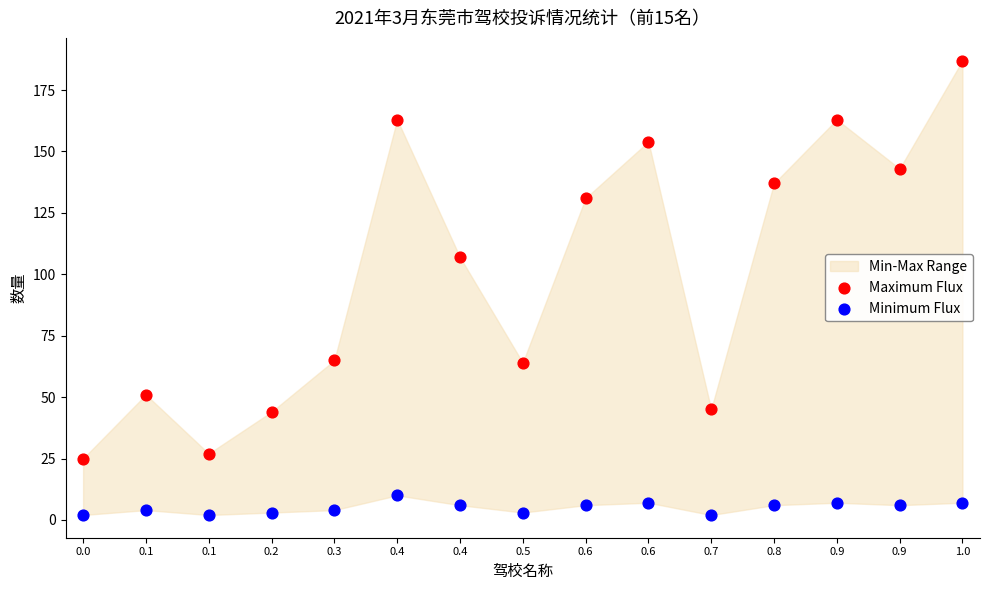

Across all data points, what is the range of Y values (max minus min)?

185